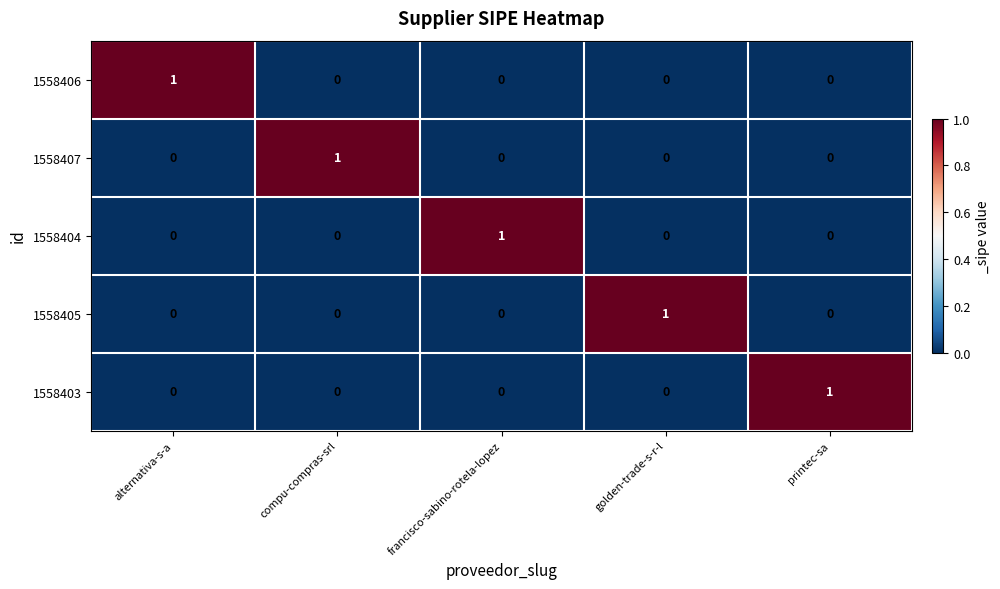

How many 1558404 values are between 0 and 1?

5